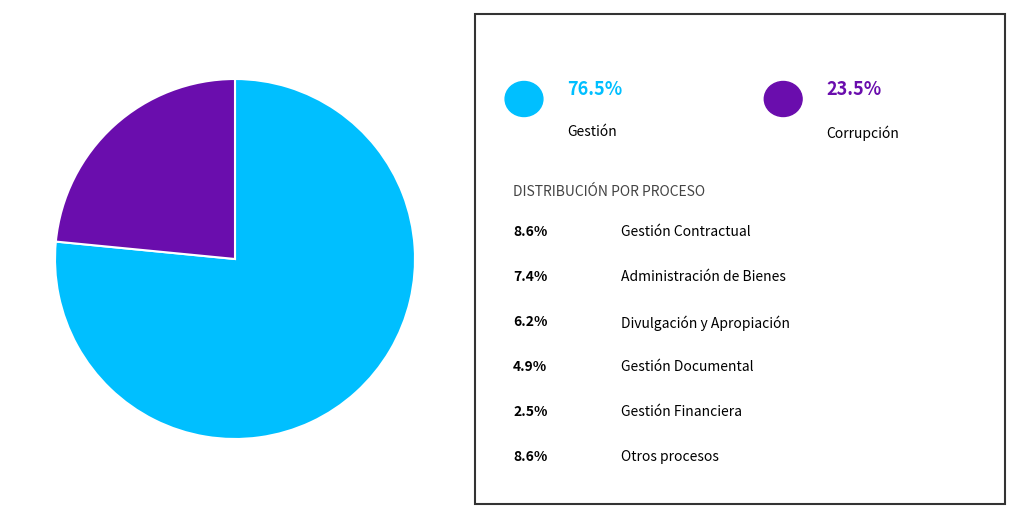

Does any single category account for the majority?

Yes